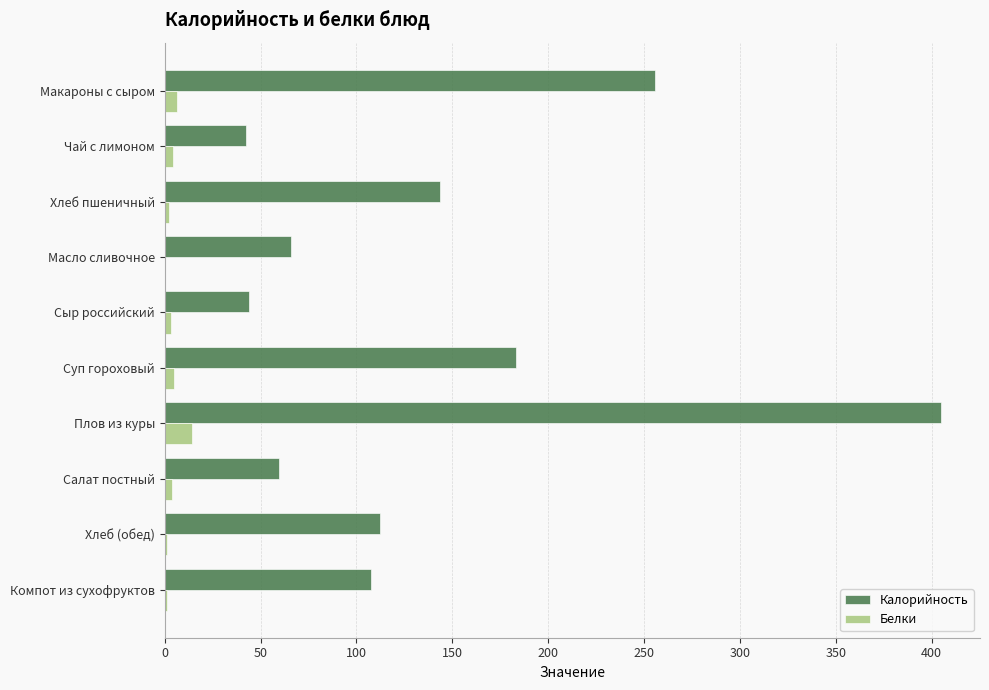

Between Масло сливочное and Плов из куры, which series saw the biggest shift?

Калорийность